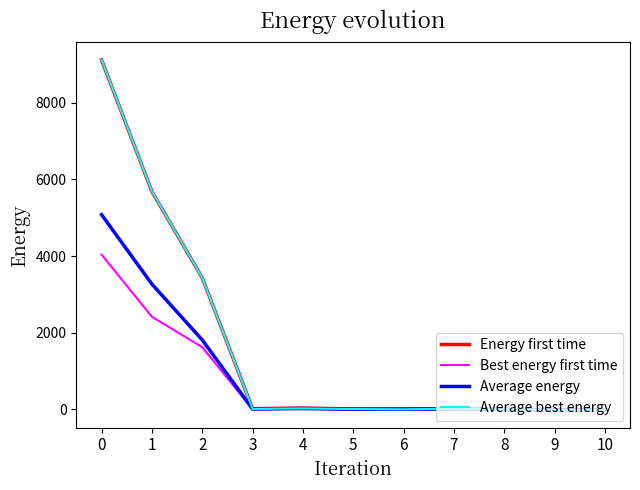

What is the total value across all series at 3?

41